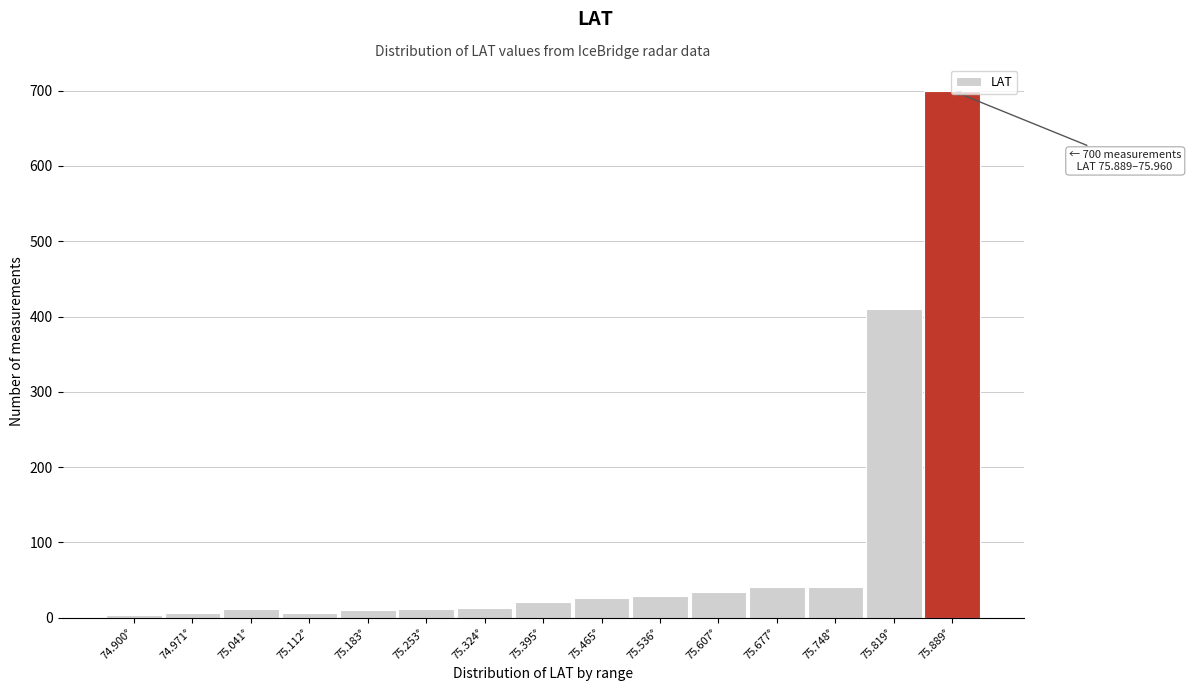

The chart shows a value of 34 at 75.607°. True or false?

True